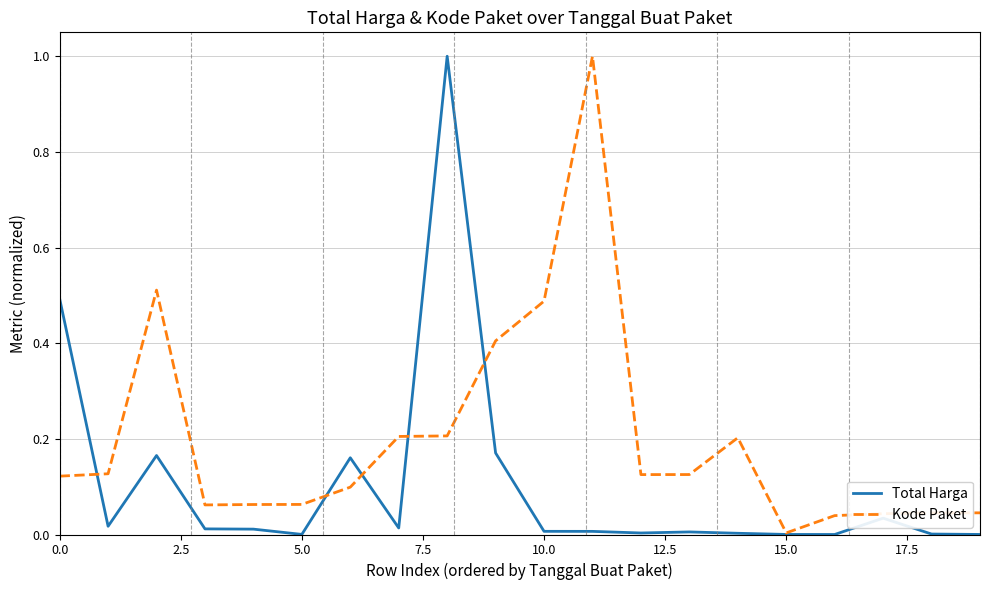

What is the greatest value displayed?

1.0